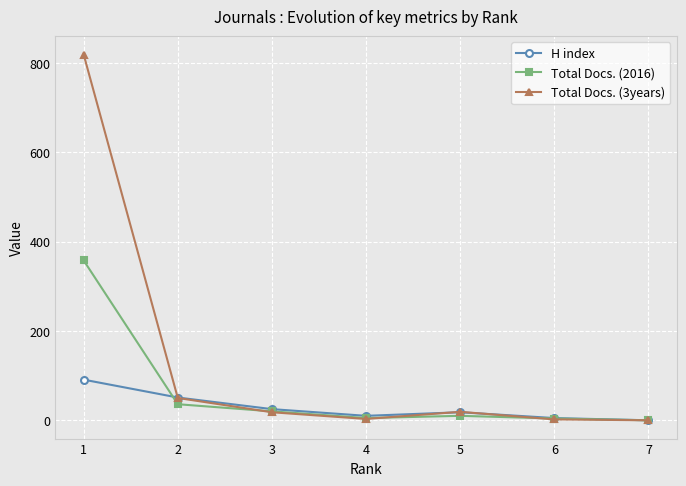

At which category is the sum across all series the highest?

1